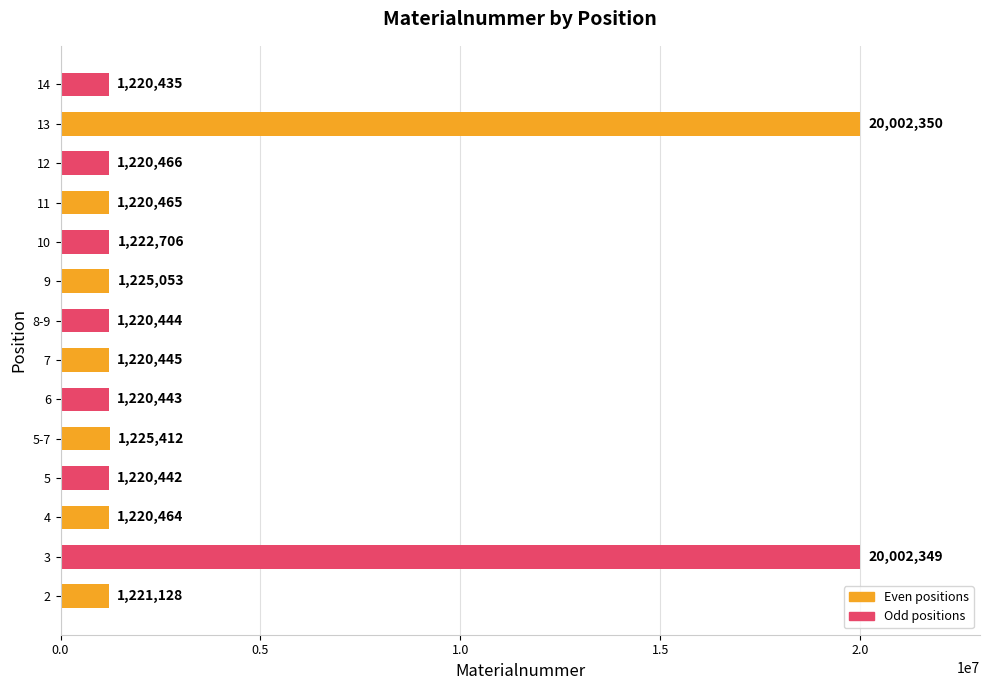

Reading bottom to top, what are all the values shown in this chart?

1221128	20002349	1220464	1220442	1225412	1220443	1220445	1220444	1225053	1222706	1220465	1220466	20002350	1220435